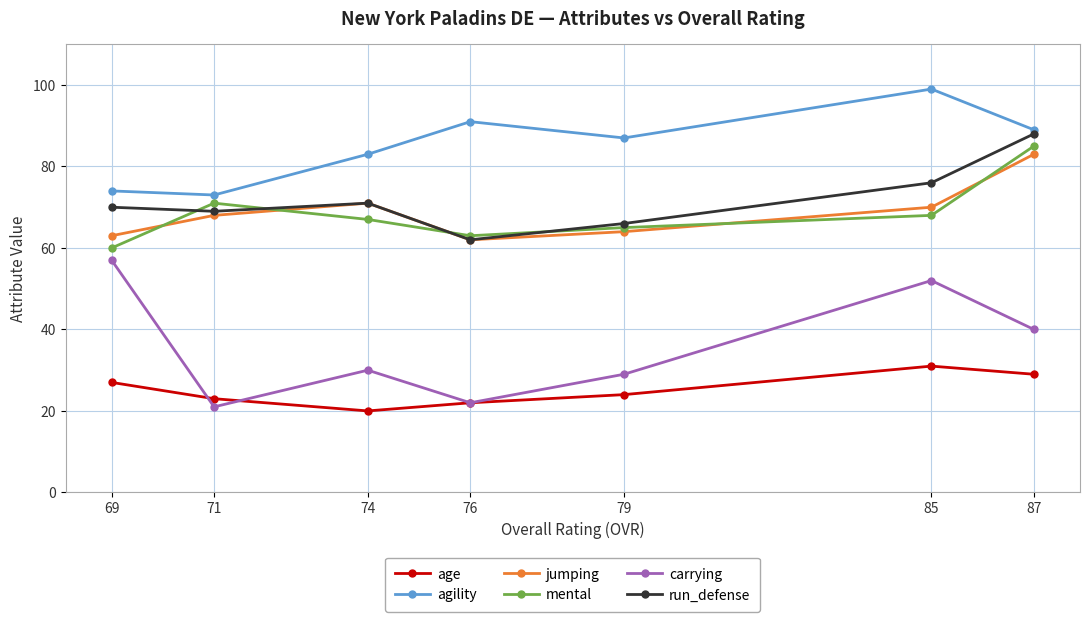

What is the difference between the second highest and second lowest values in the carrying series?

30